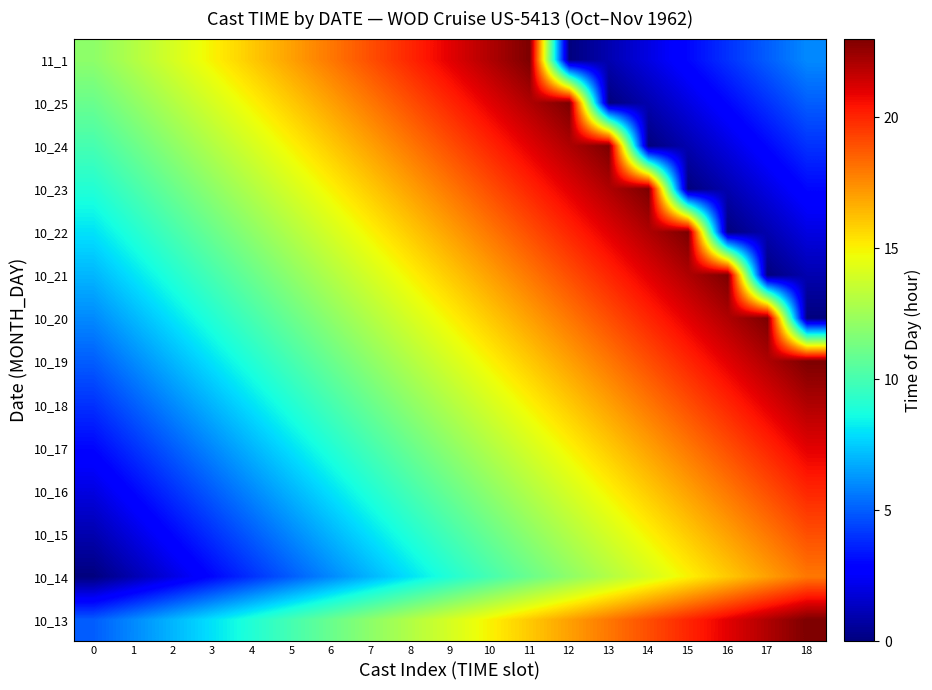

At which category is the sum across all series the highest?

11